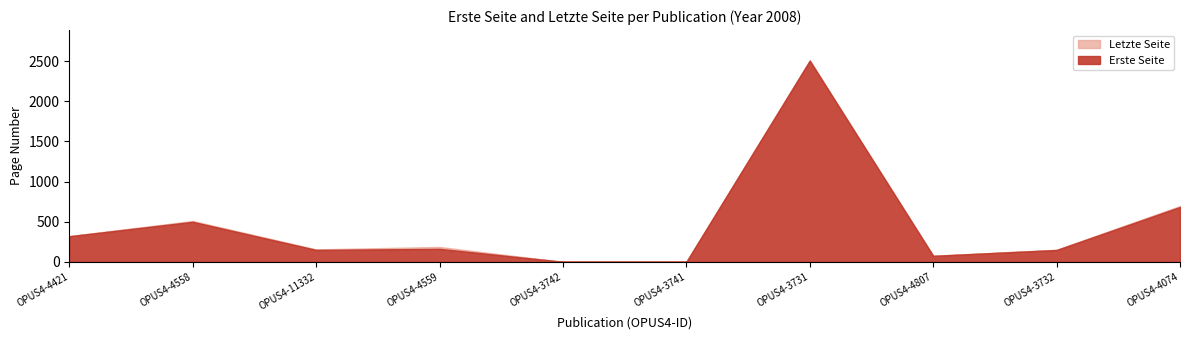

What is the label of the 10th point from the left?

OPUS4-4074